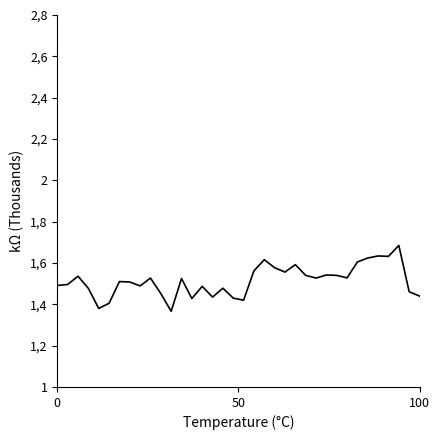

Does the chart display data point markers on the line(s)?

No